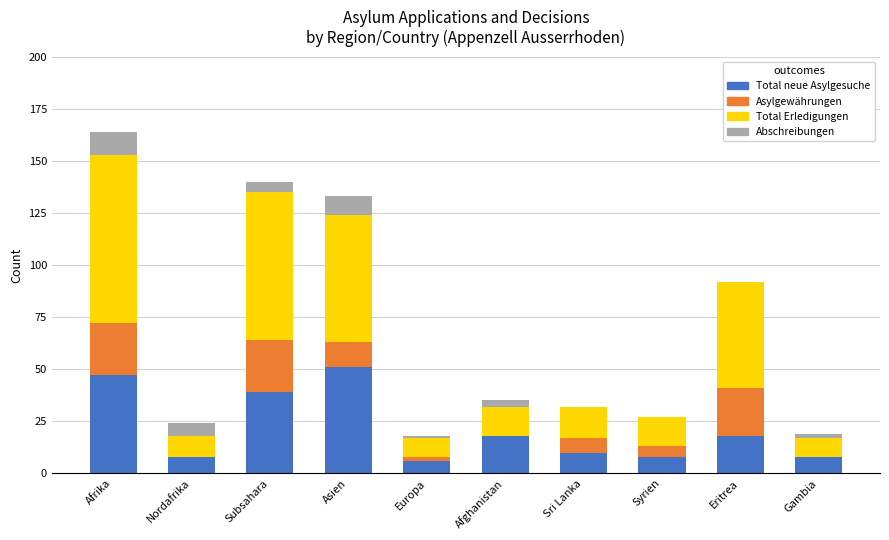

What is the total value across all series at Eritrea?

92